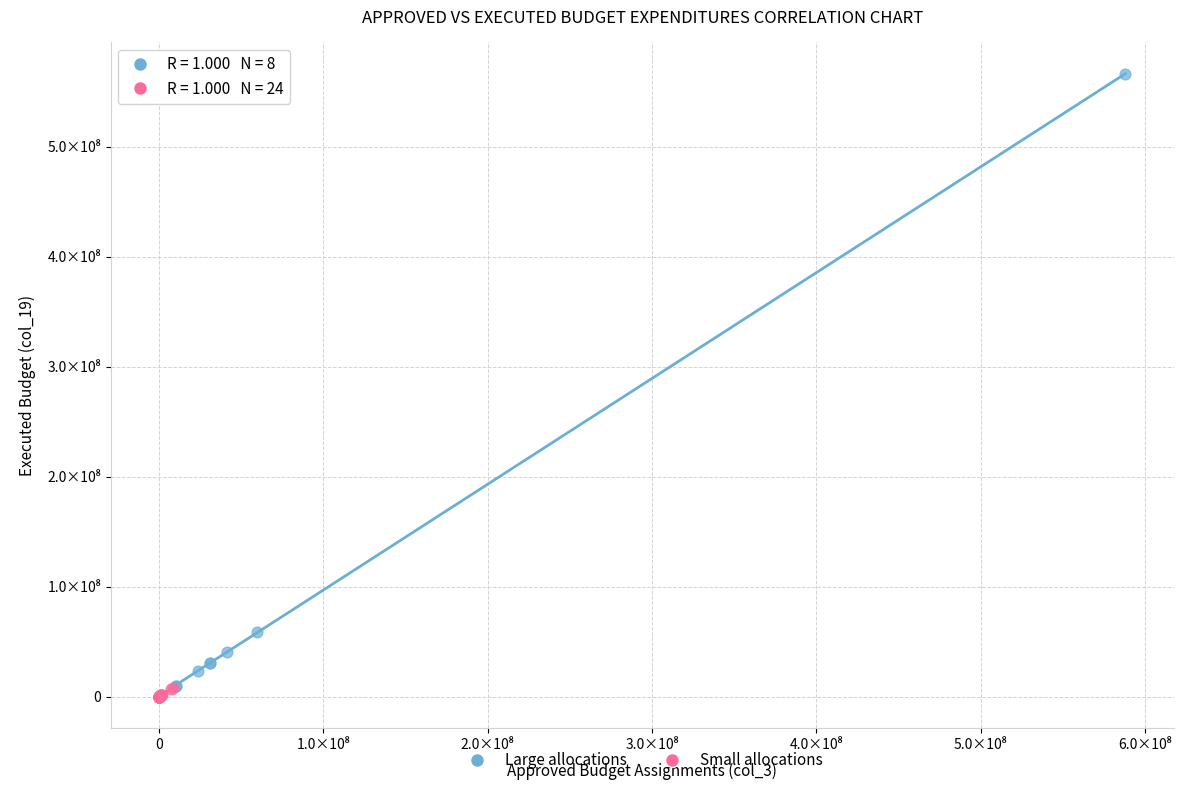

Which series reaches the minimum Y coordinate?

Small allocations